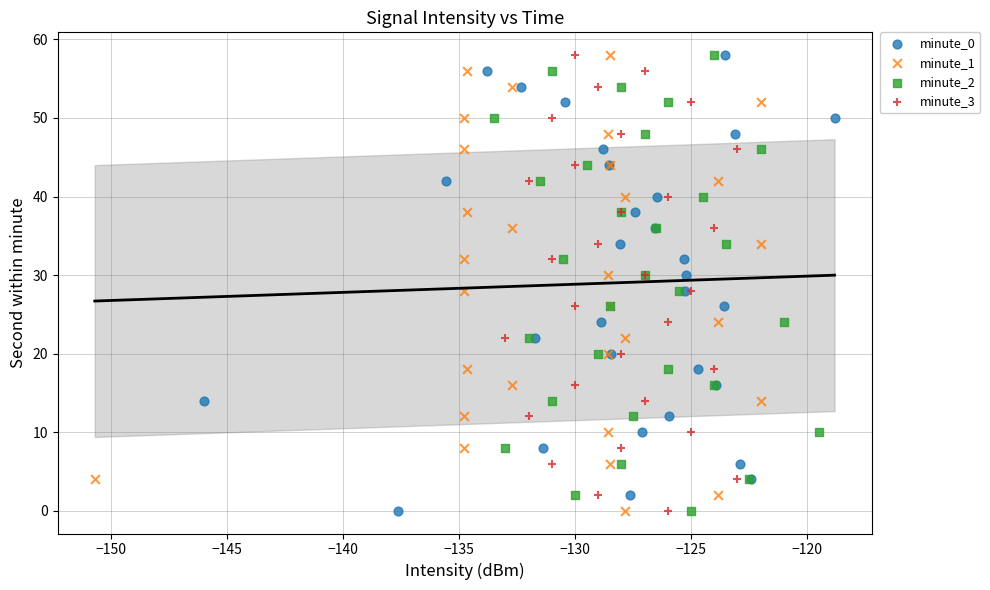

What are all the series names shown in the legend?

minute_0, minute_1, minute_2, minute_3